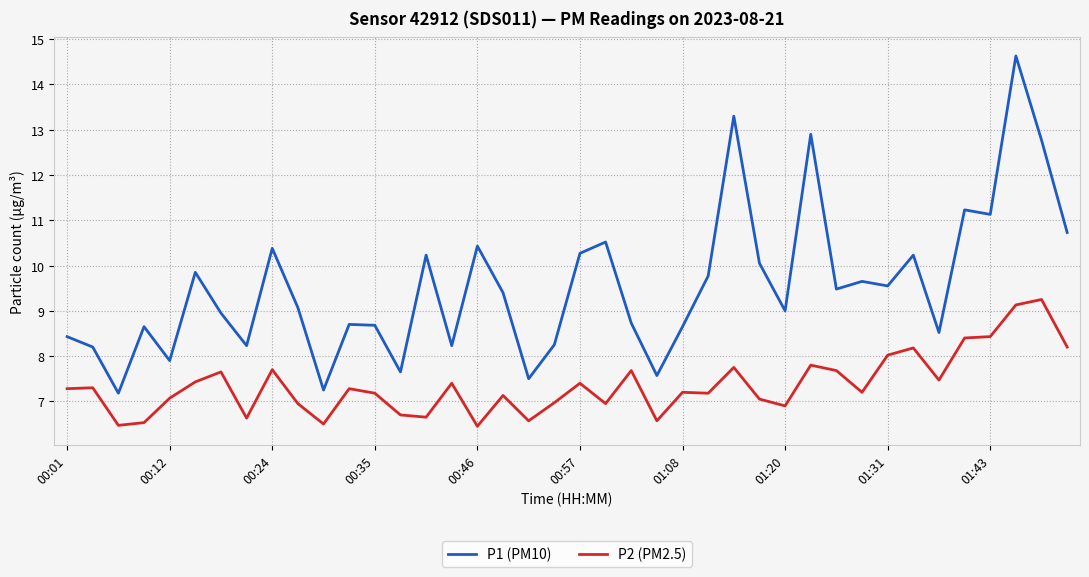

Which series has the widest spread of values?

P1 (PM10)